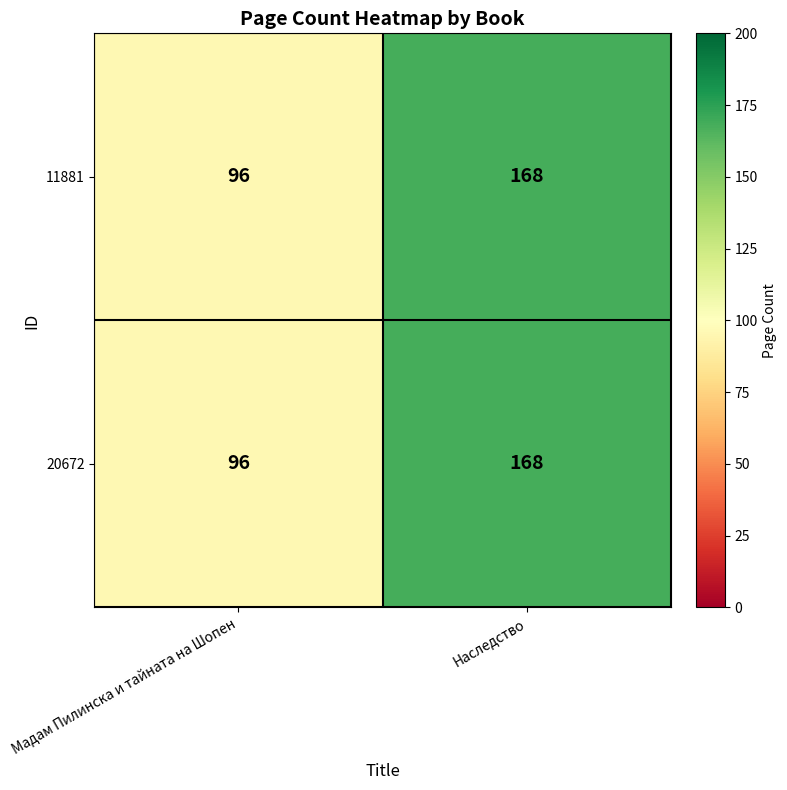

Rank the categories by 11881 value from highest to lowest.

Наследство, Мадам Пилинска и тайната на Шопен